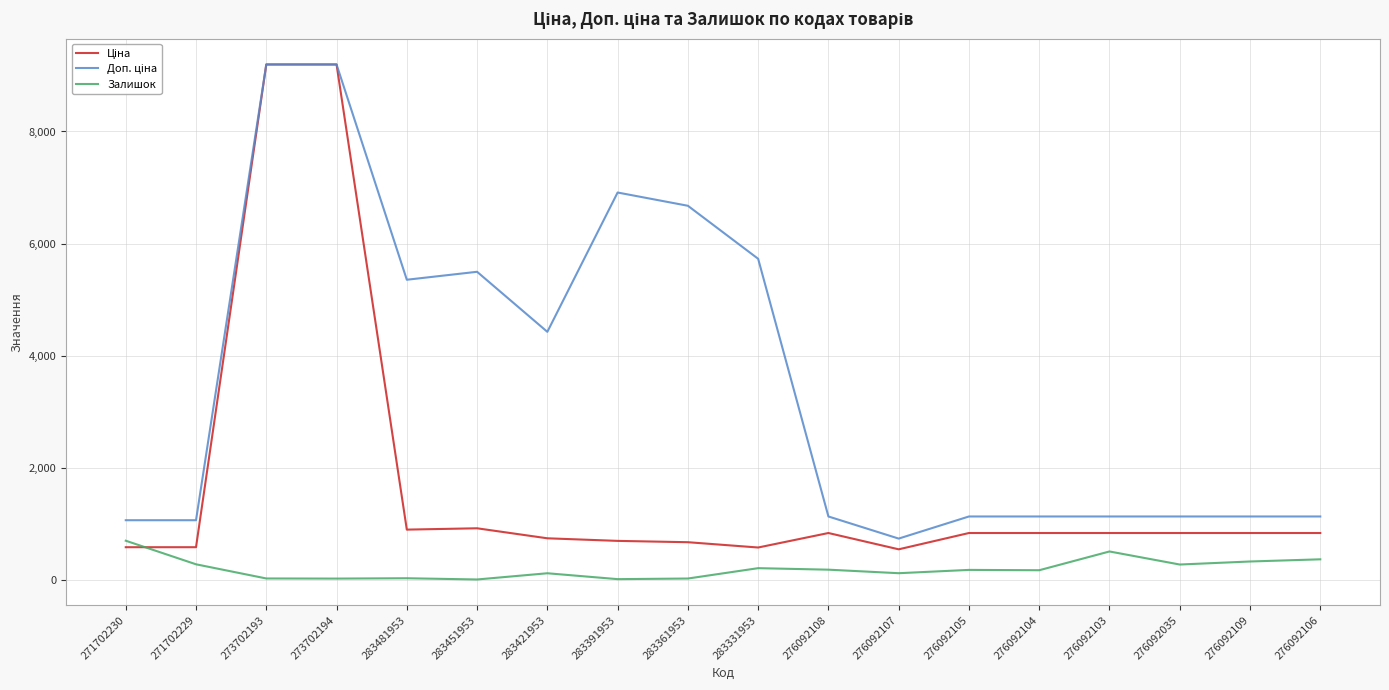

What is the spread (max minus min) of values at 276092104?

959.7